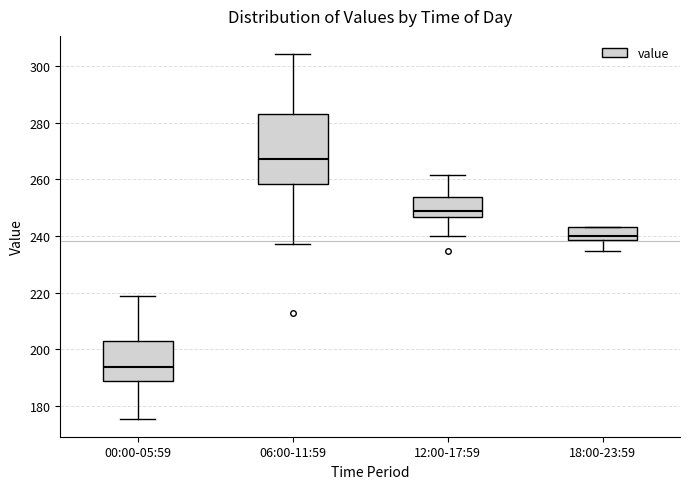

Which box has the highest median line?

06:00-11:59